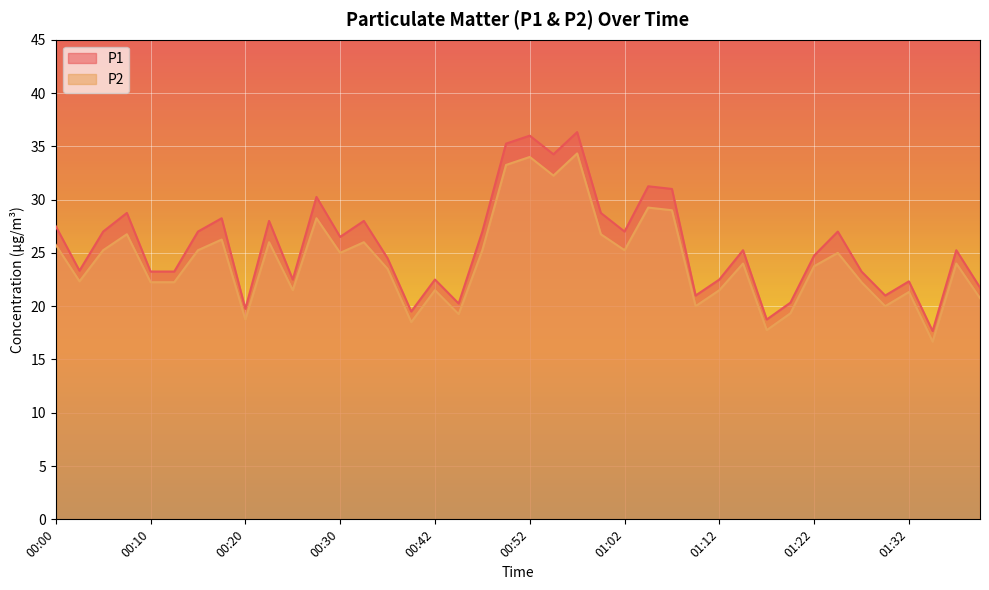

What position from the right is 01:17?

10